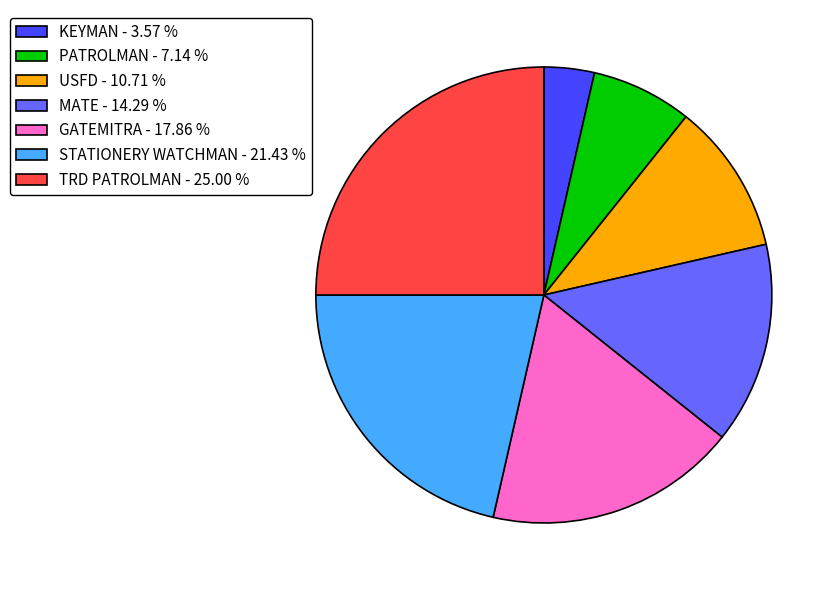

Is there a majority slice in this chart?

No